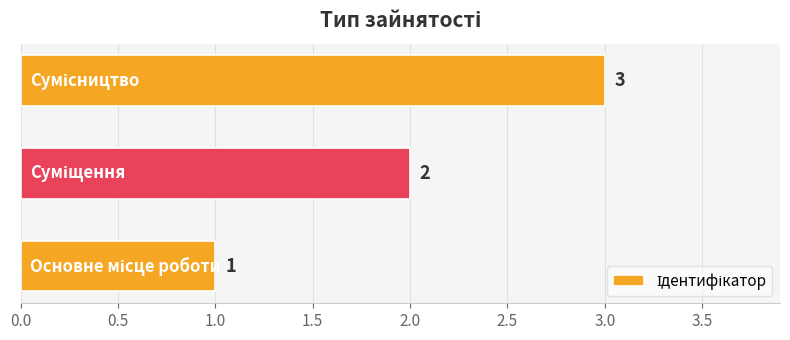

What is the sum of all values?

6